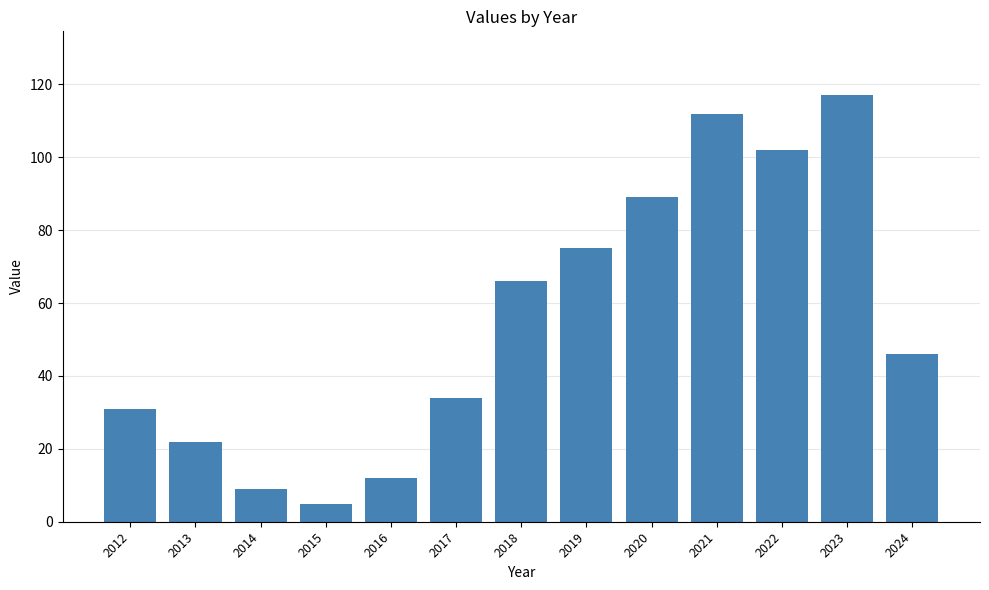

List the labels in order of value, smallest first.

2015, 2014, 2016, 2013, 2012, 2017, 2024, 2018, 2019, 2020, 2022, 2021, 2023